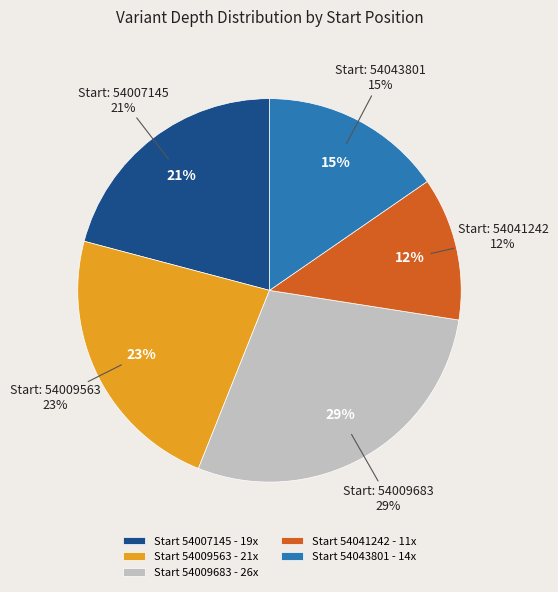

Approximately how many times larger is the value at 54009683 compared to 54041242?

2.4